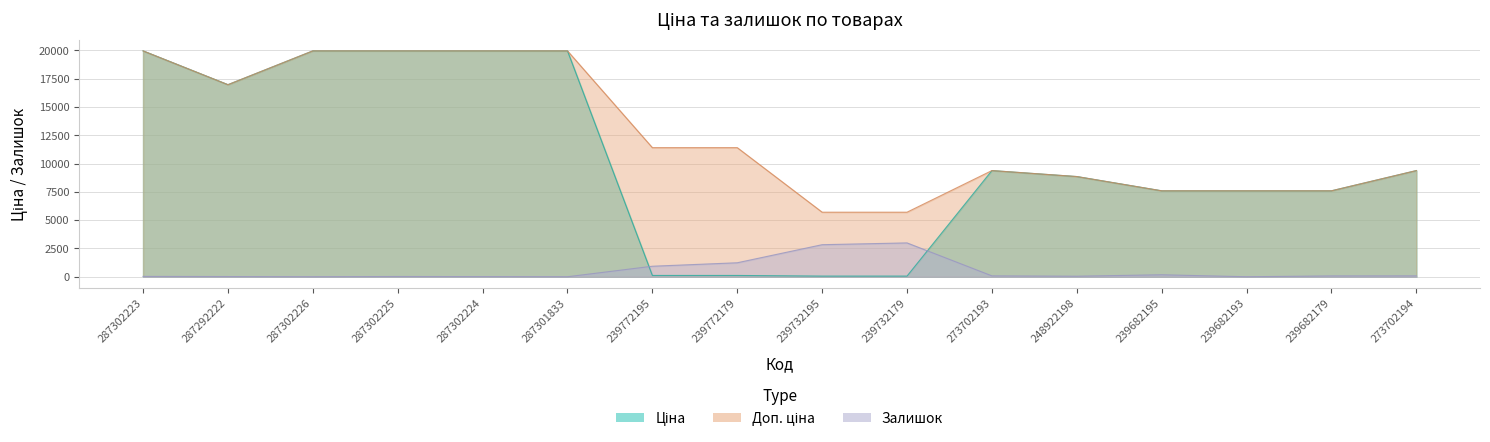

Between 248922198 and 287302225, which is larger?

287302225